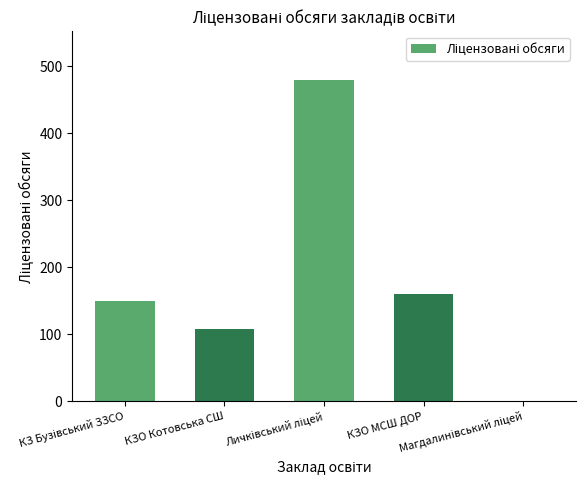

What is the greatest value displayed?

480